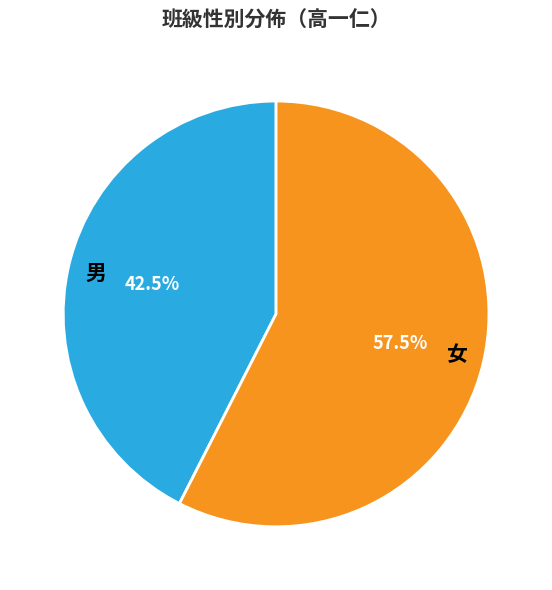

Rank the categories by value from lowest to highest.

男, 女